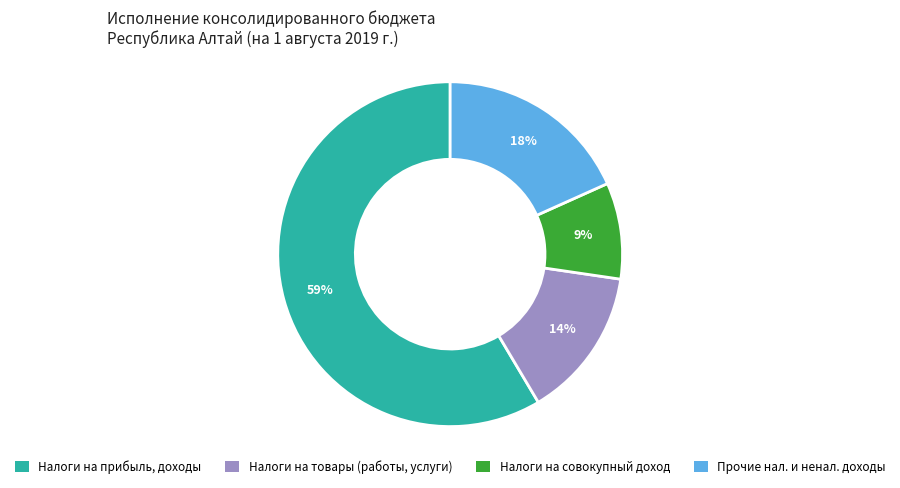

The Налоги на товары (работы, услуги) slice represents 6% of the pie. True or false?

False